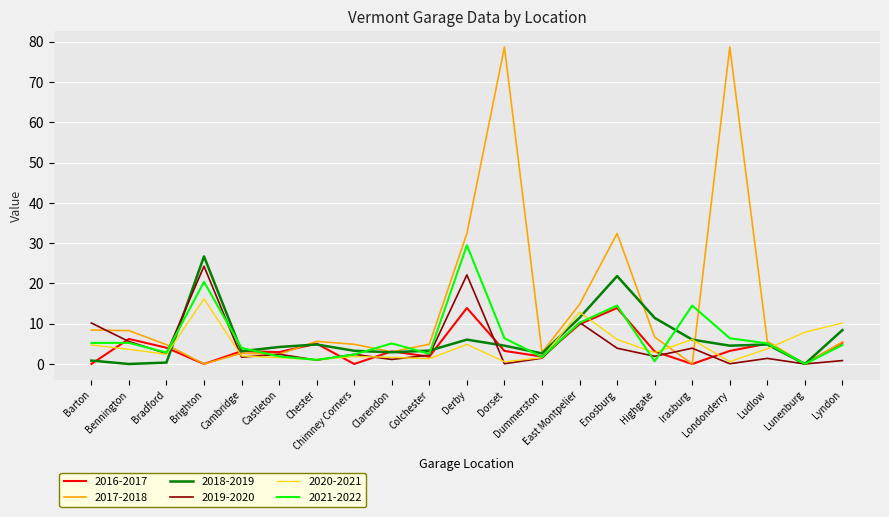

What is the maximum value for 2017-2018?

78.7